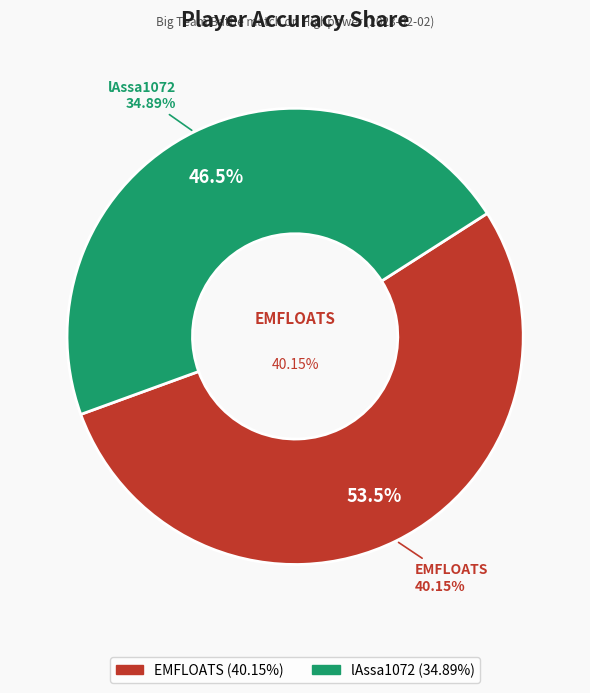

To the nearest percent, what is the combined percentage of EMFLOATS and lAssa1072?

100%